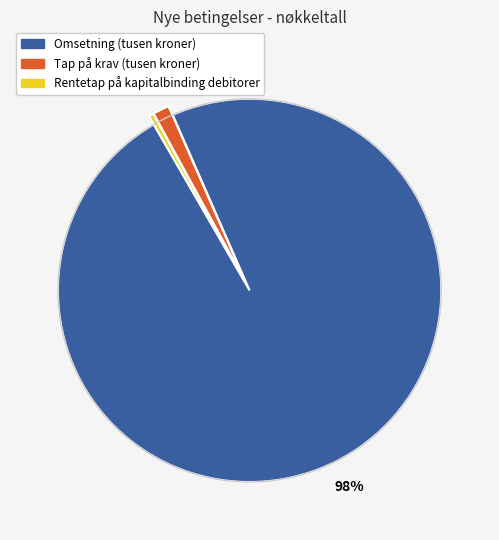

Which slice represents more than half of the pie?

Omsetning (tusen kroner)